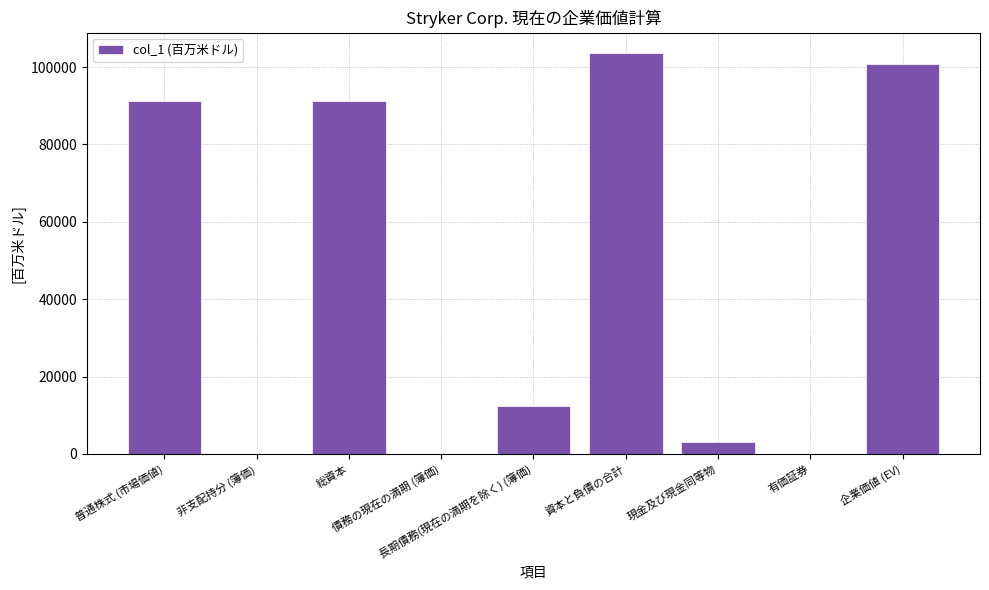

True or false: the data shows 7 at 債務の現在の満期 (簿価).

True